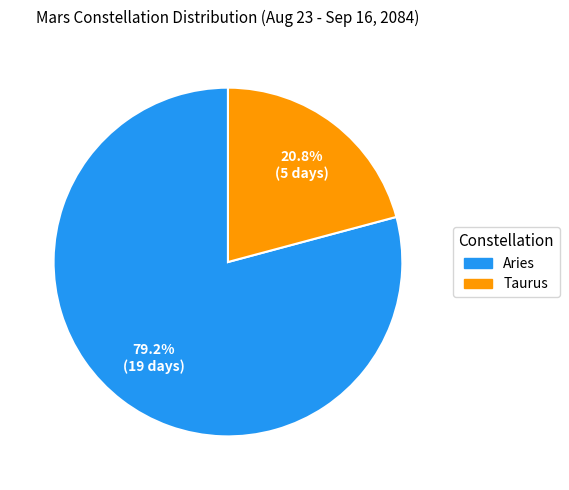

True or false: Taurus accounts for 15% of the total.

False